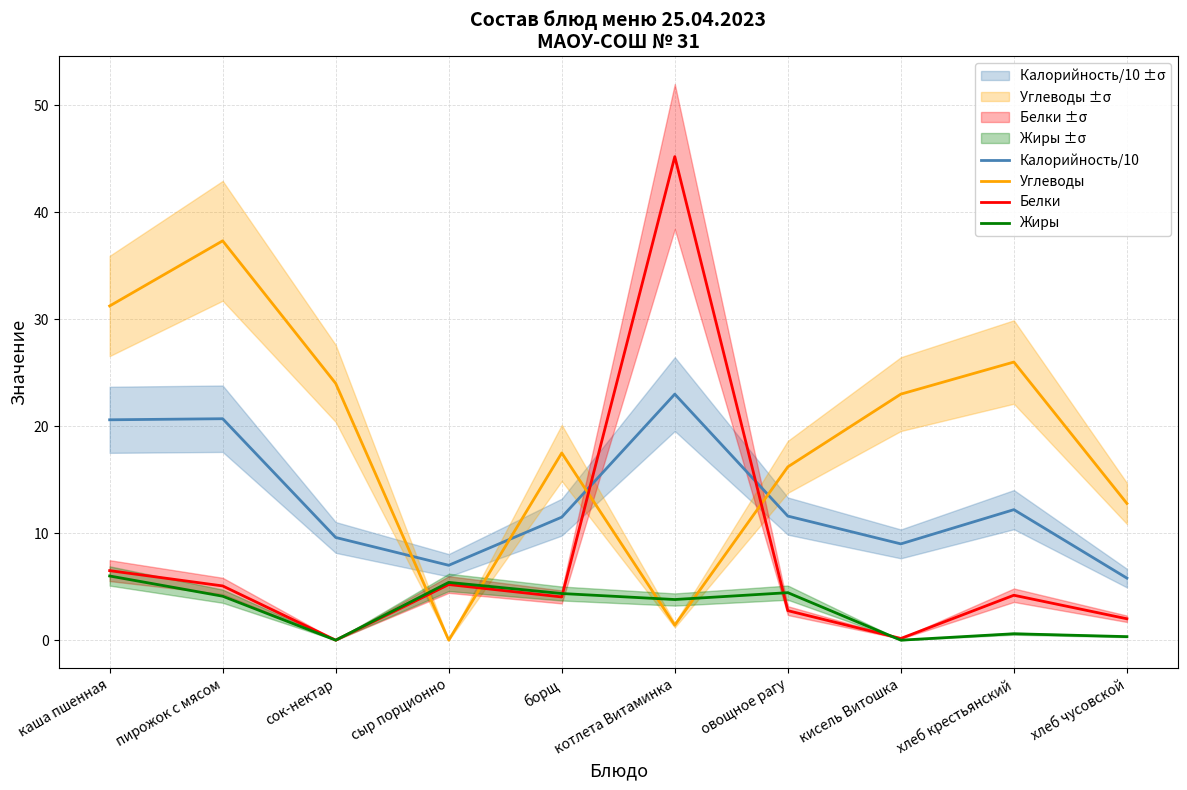

Where do Жиры and Белки first cross each other?

борщ and котлета Витаминка